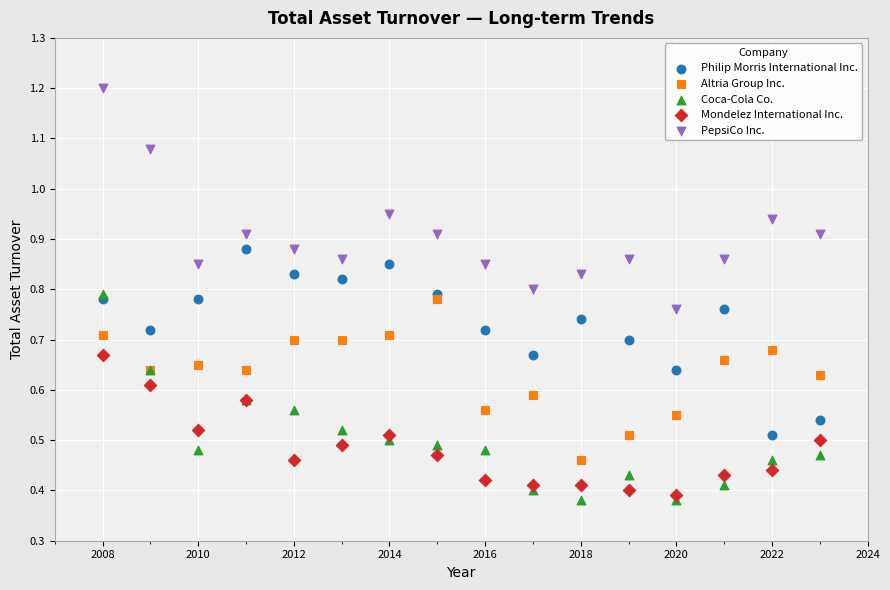

Which series reaches the maximum Y coordinate?

PepsiCo Inc.